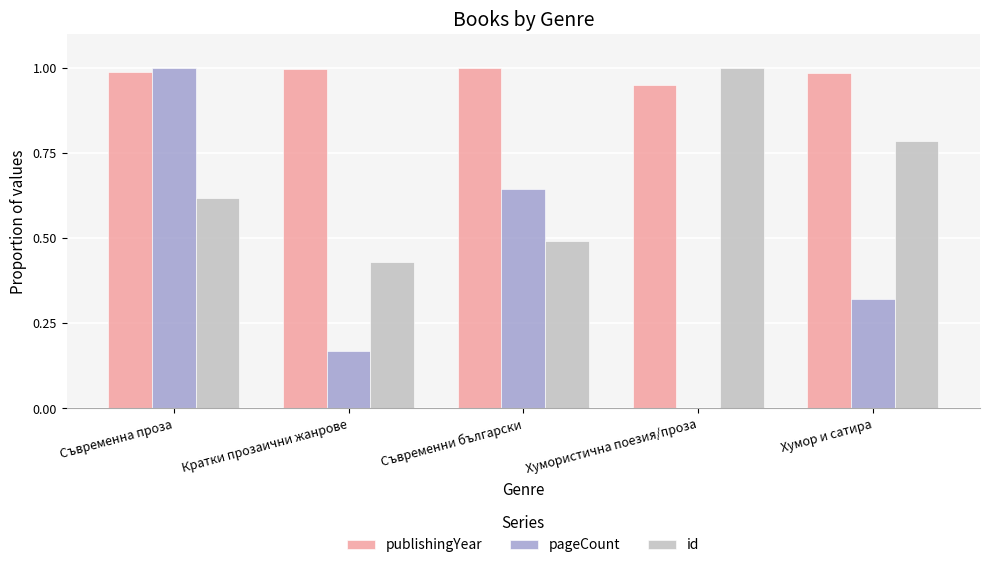

How many groups of bars are there?

5